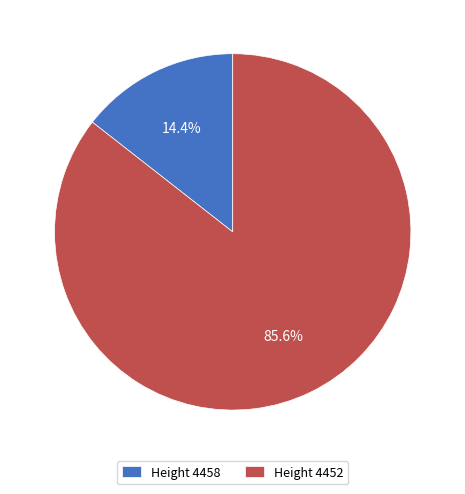

Between Height 4458 and Height 4452, which is larger?

Height 4452